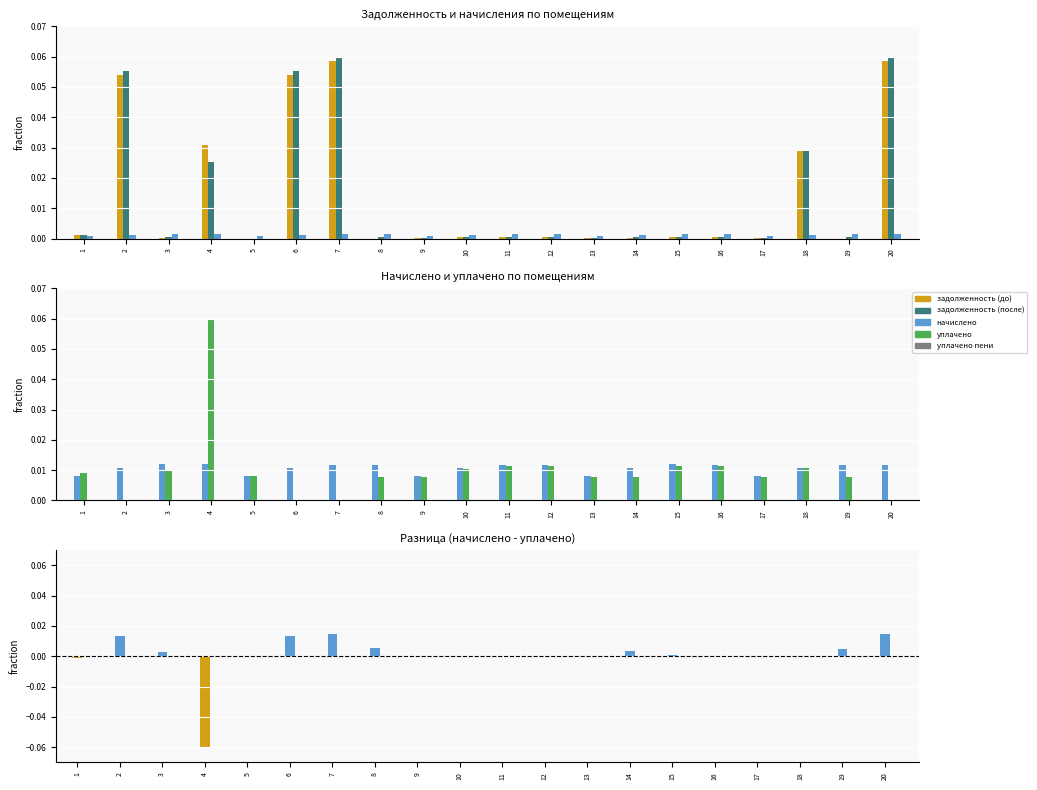

What is the minimum value shown in the chart?

-0.1